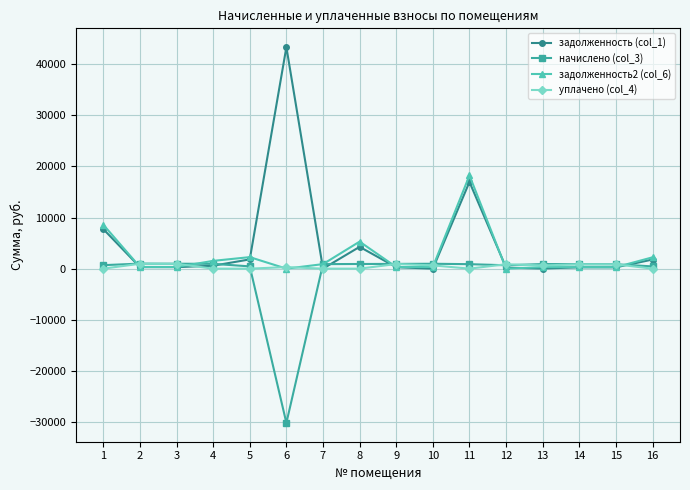

What is the maximum value shown in the chart?

43312.6